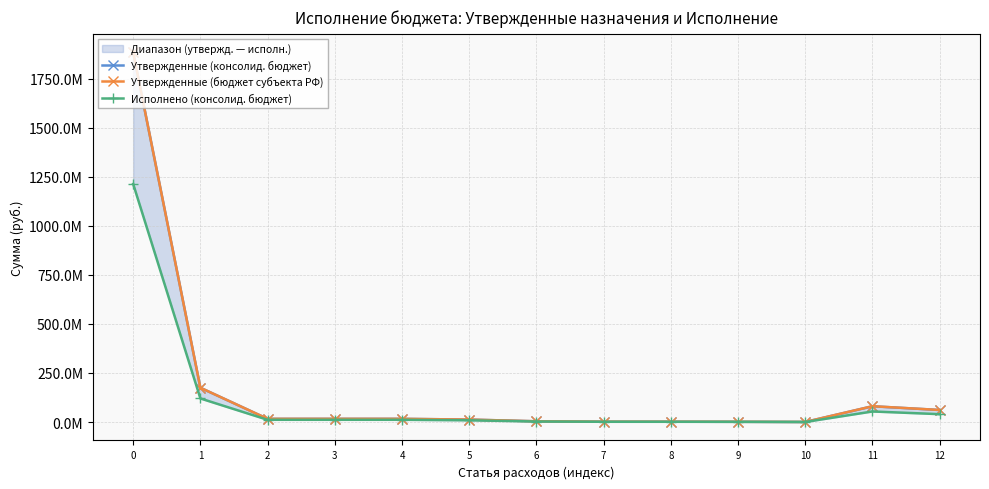

Where is the first local minimum for Утвержденные (бюджет субъекта РФ)?

10